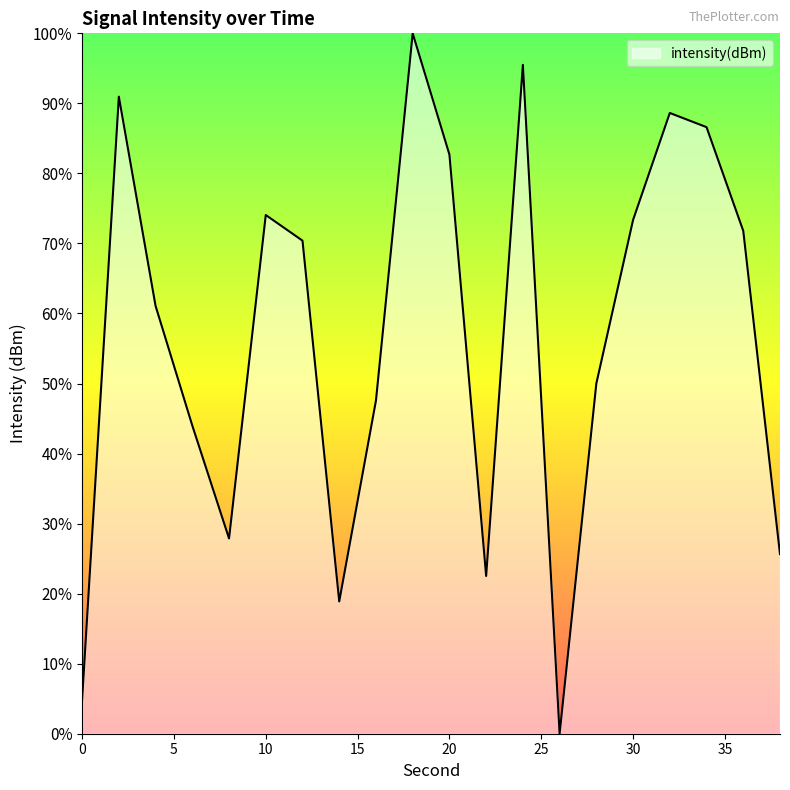

What is the difference between the maximum and minimum values?

100.0